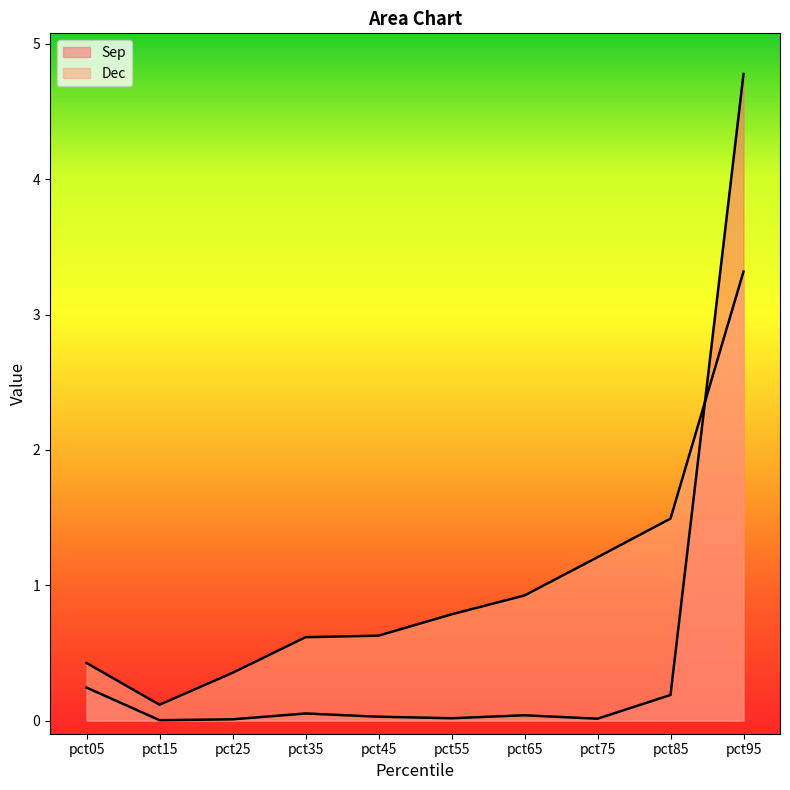

At how many categories does at least one series exceed 1?

3